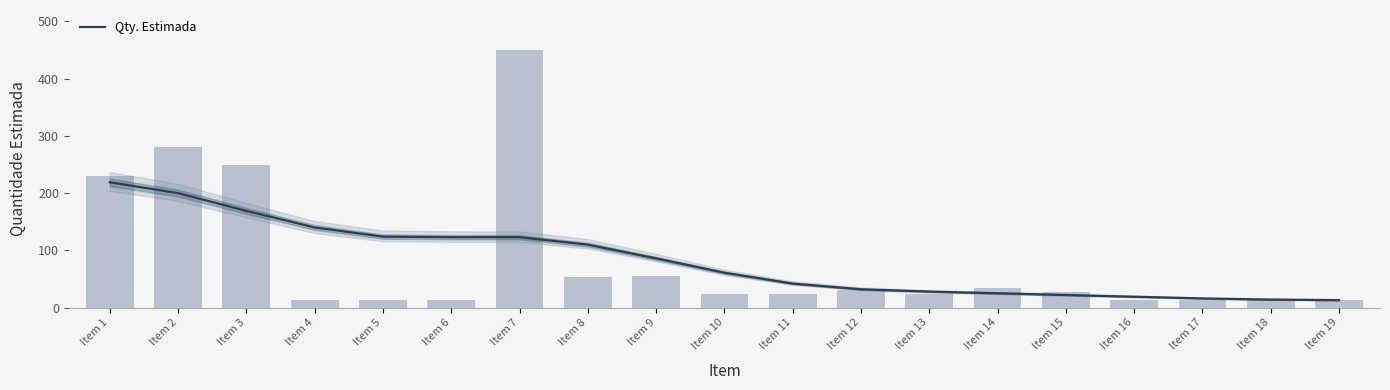

What is the ratio of the value at Item 13 to the value at Item 9?

0.4